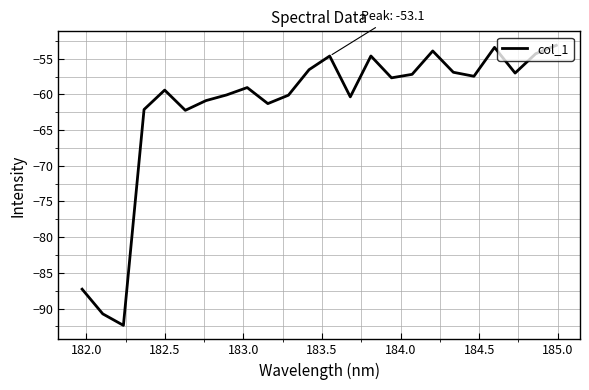

What is the difference between the maximum and minimum values?

39.2